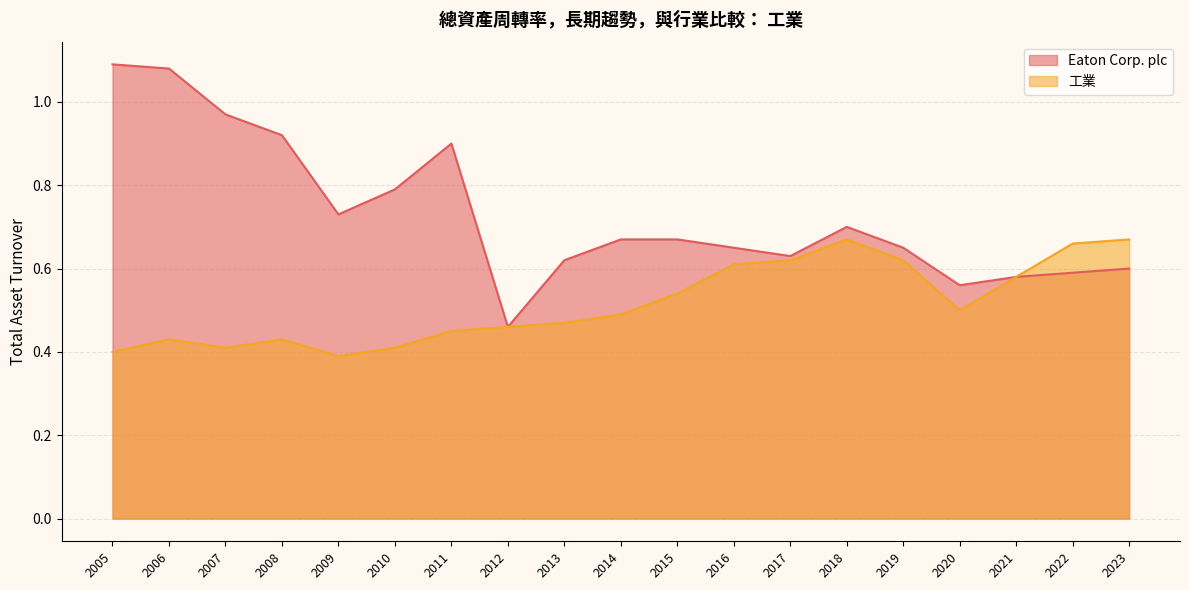

Is the value of Eaton Corp. plc at 2017 greater than the value of 工業 at 2005?

Yes